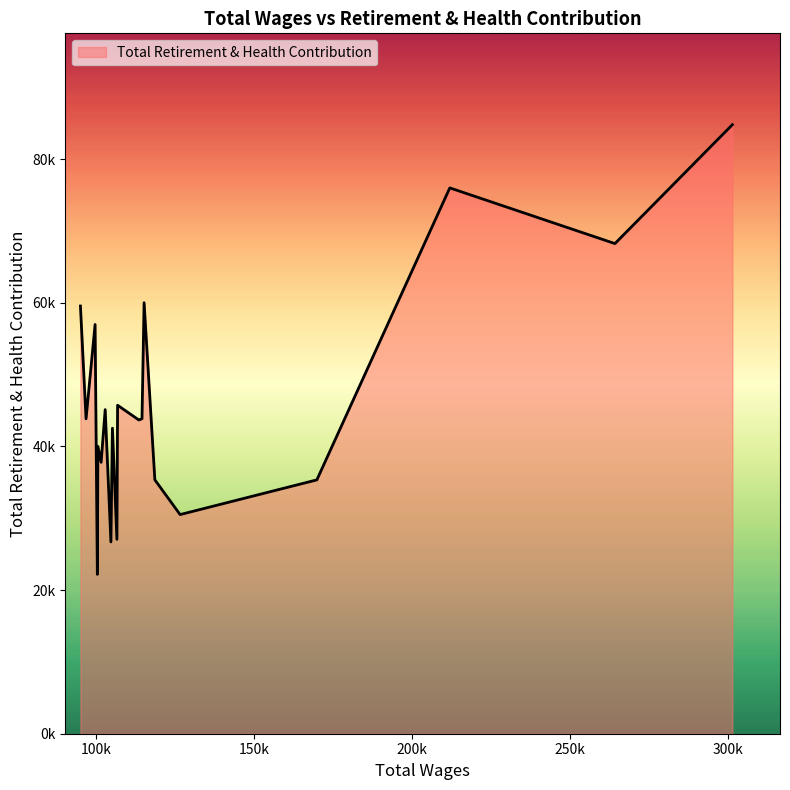

Does the chart have visible grid lines?

No